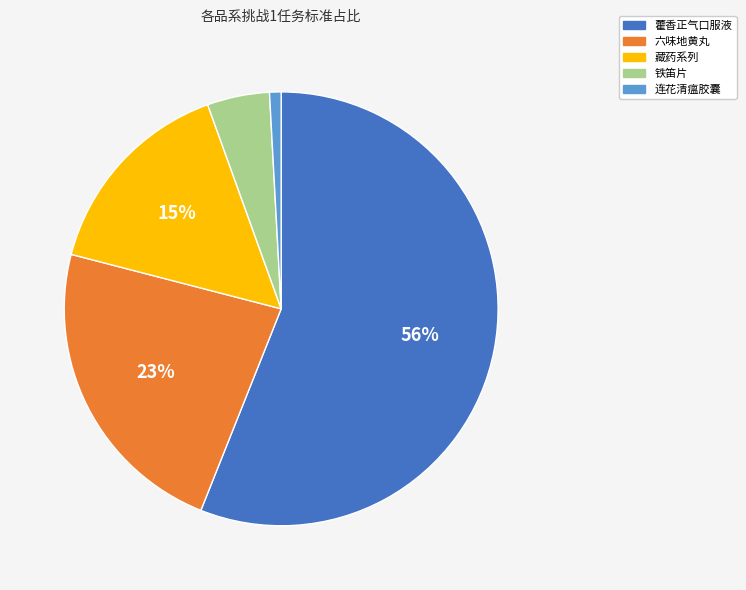

Do 铁笛片 and 藏药系列 together represent more than half of the pie?

No